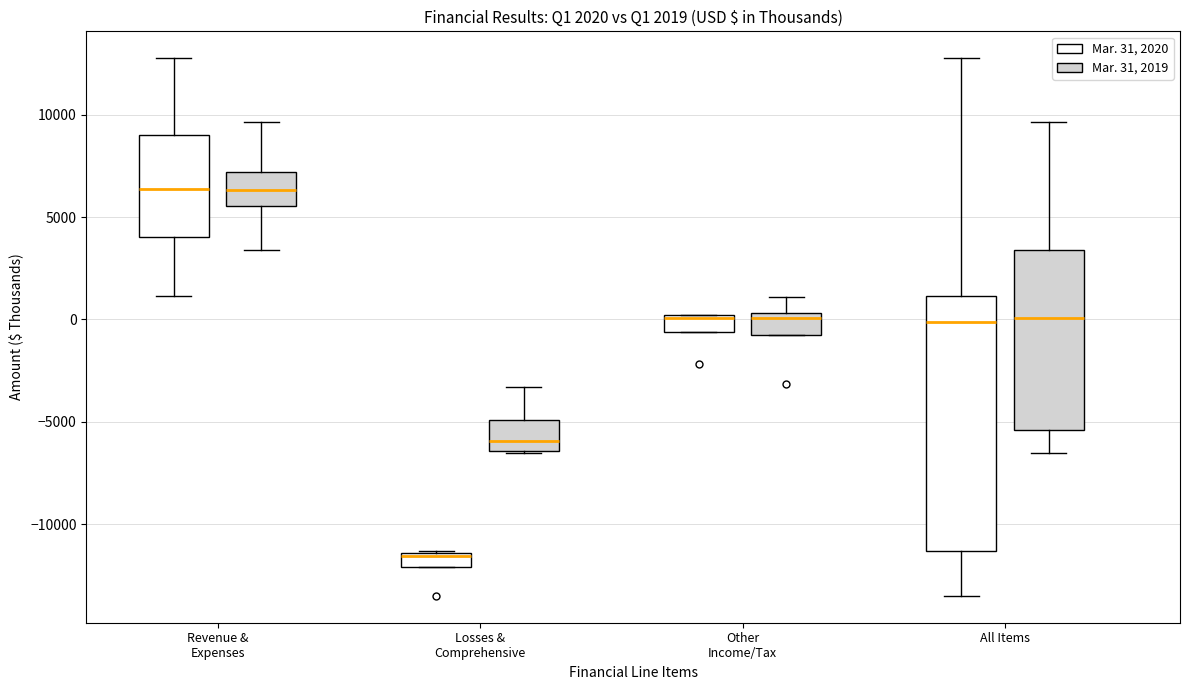

Which box is the tallest, from its lower edge to its upper edge?

All Items (Mar. 31, 2020)